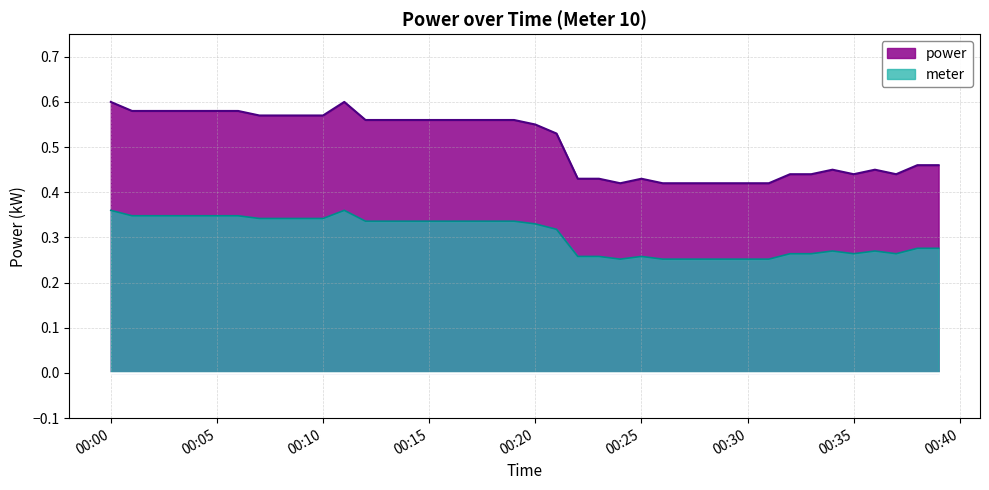

What is the difference between the values at 2021-07-11T00:02:00 and 2021-07-11T00:37:00?

0.1